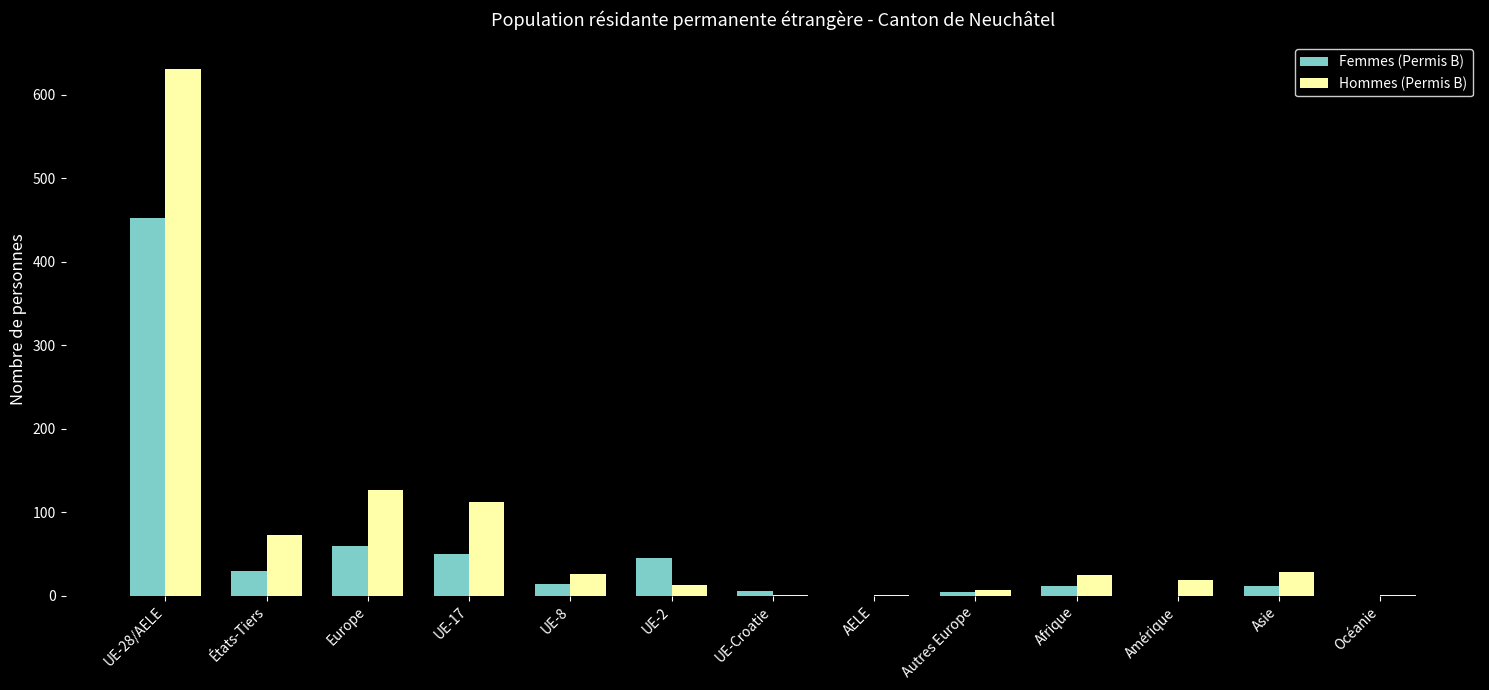

Between États-Tiers and UE-Croatie, which series saw the biggest shift?

Hommes (Permis B)